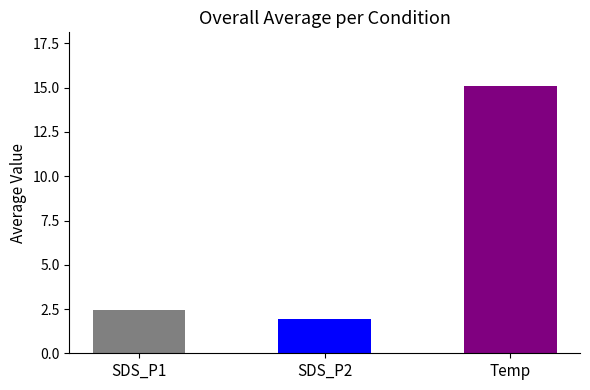

Which category has the highest value across all series?

Temp